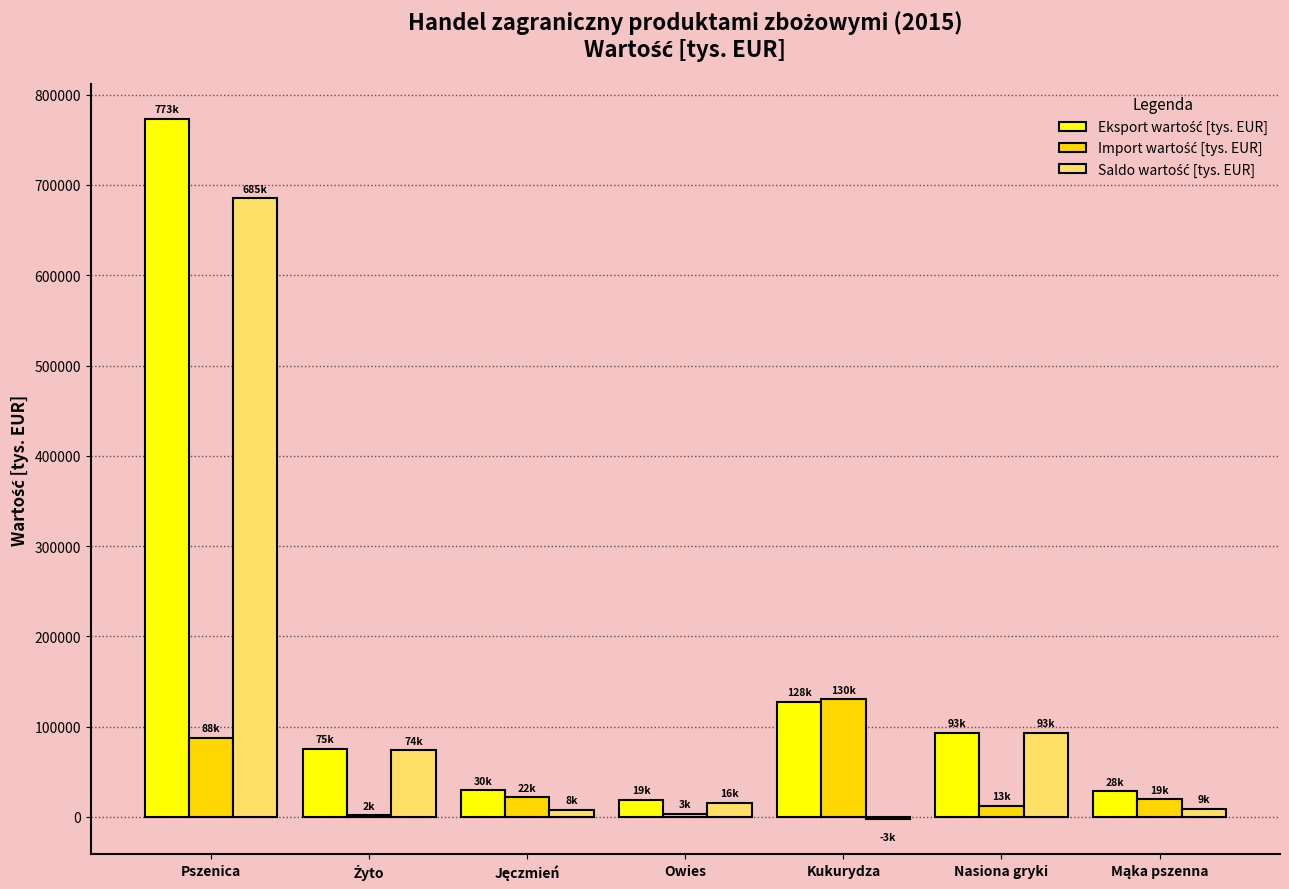

At which category is the sum across all series the highest?

Pszenica